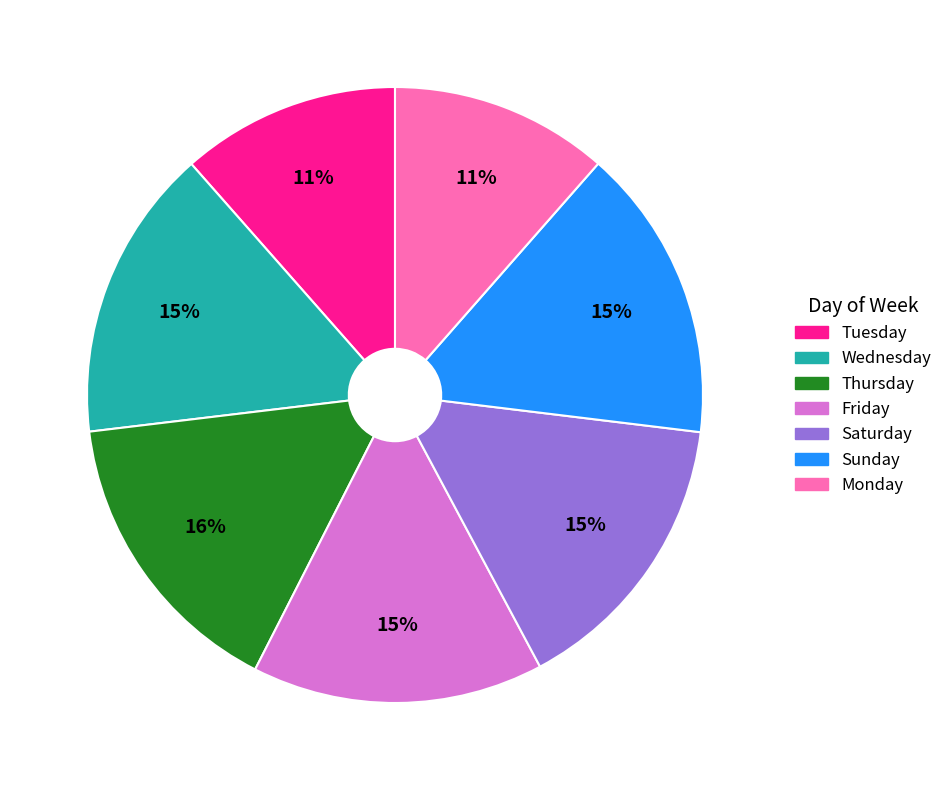

To the nearest percent, what is the average slice percentage?

14%